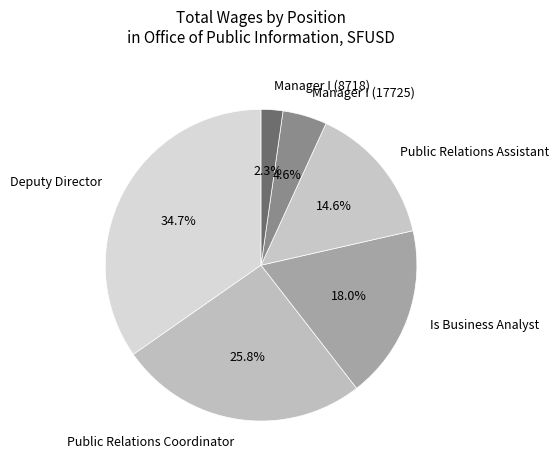

Between Deputy Director and Public Relations Coordinator, which is larger?

Deputy Director